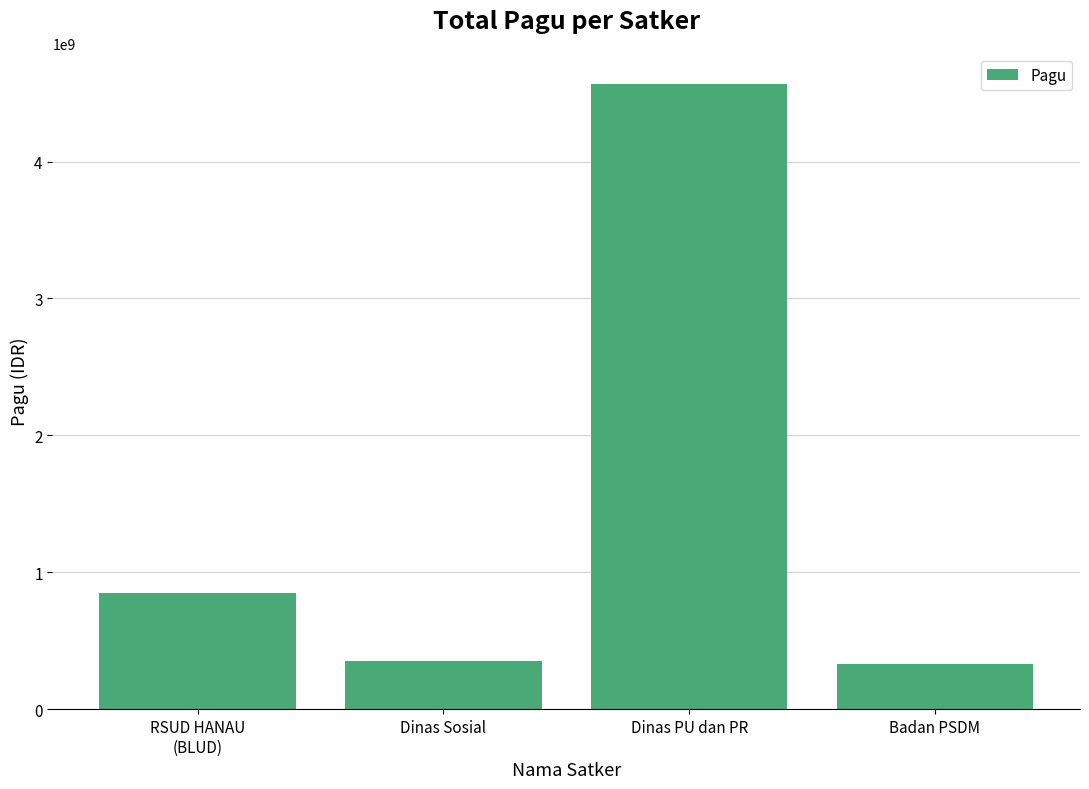

Is it true that the value at Dinas PU dan PR is 4564950000?

True